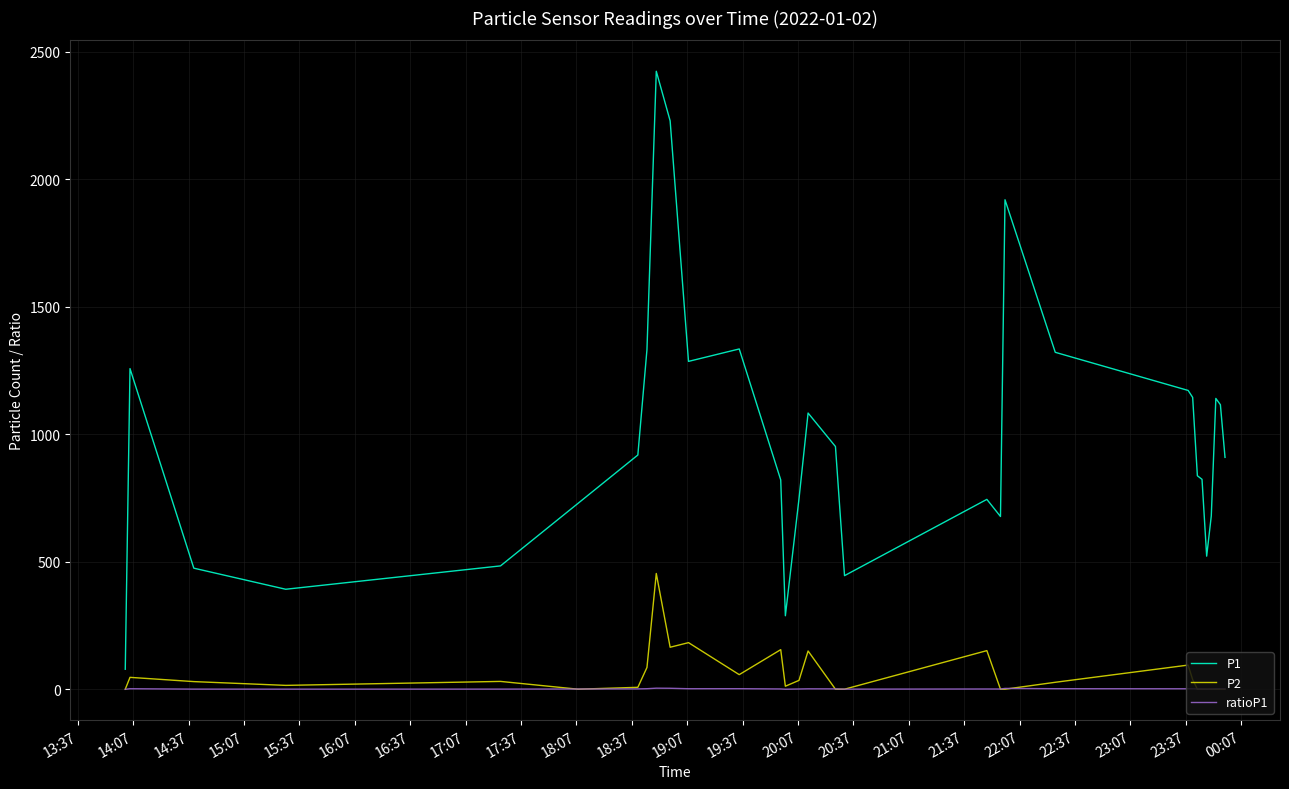

At how many categories does at least one series exceed 965?

13